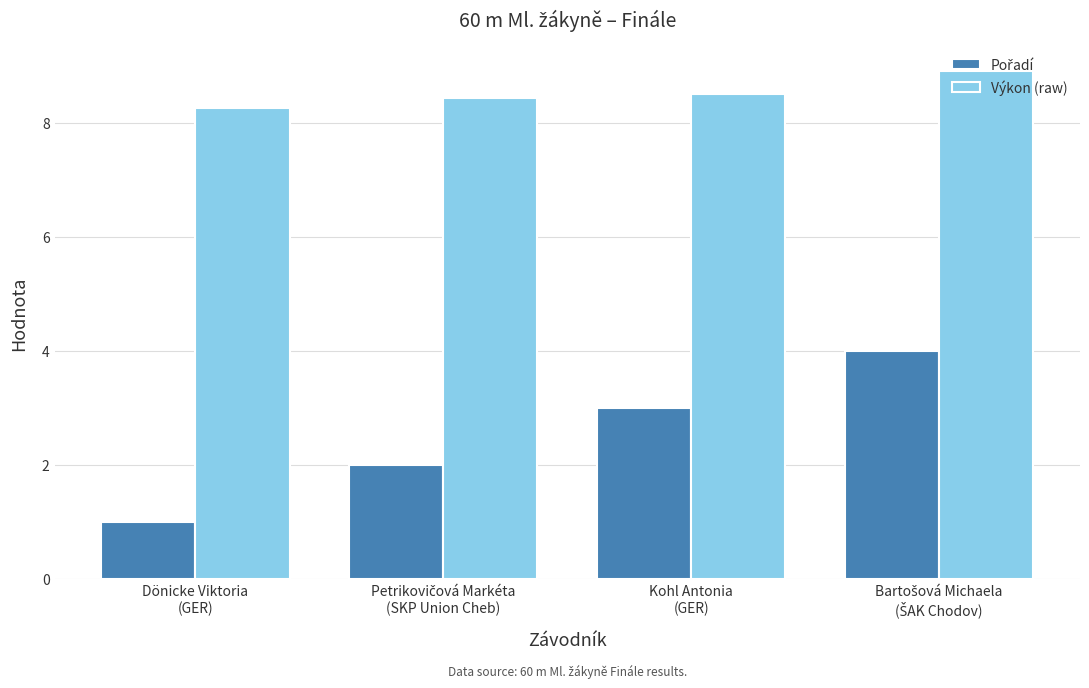

What is the difference between the maximum and minimum values in the Výkon (raw) series?

0.6